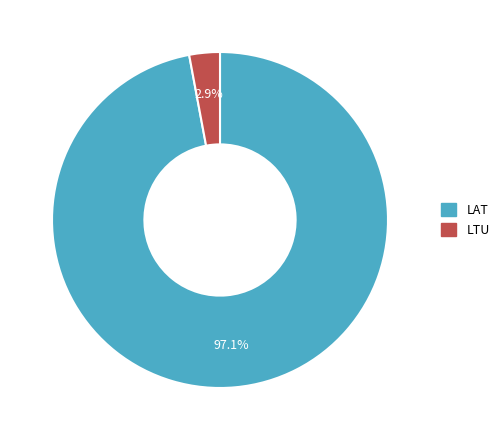

Is the sum of LTU and LAT greater than half?

Yes